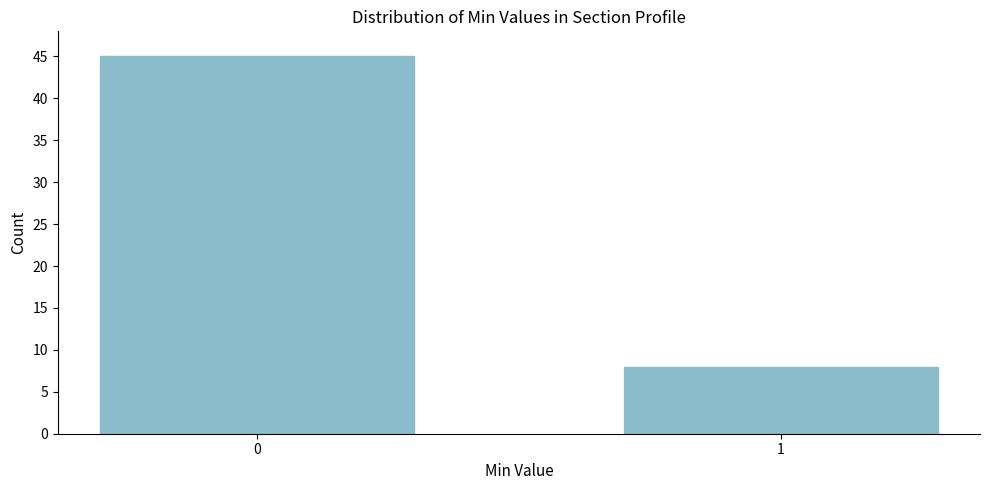

Reading left to right, what are all the values shown in this chart?

0=45	1=8